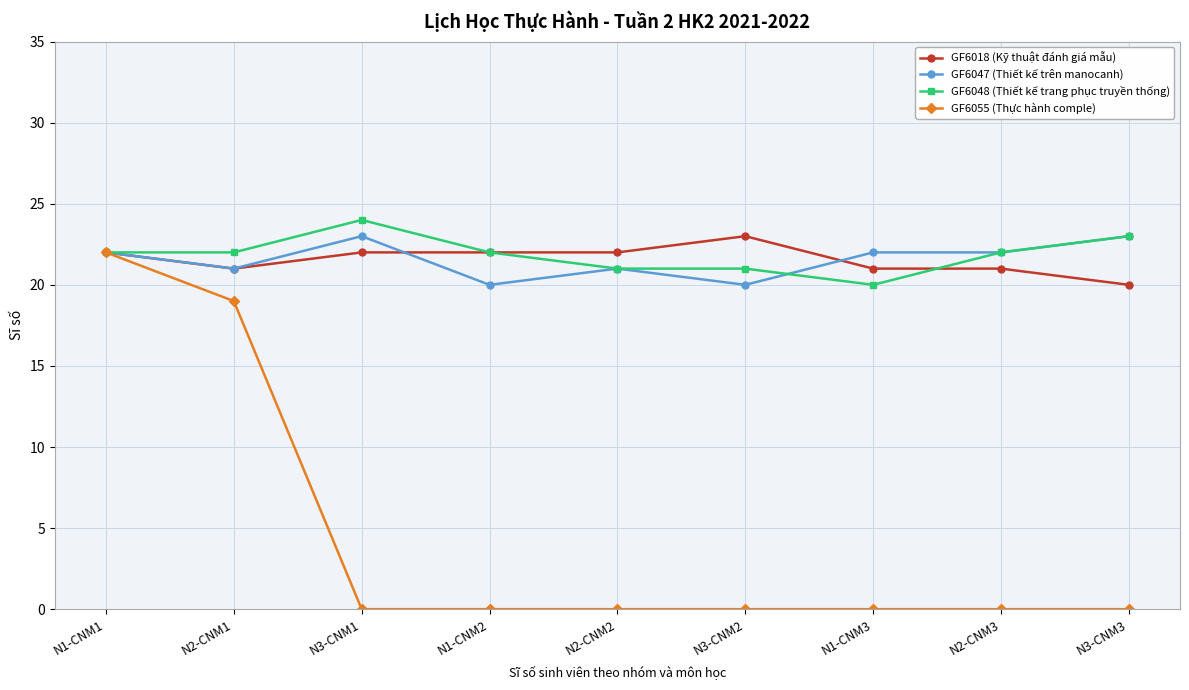

How many data points in GF6047 (Thiết kế trên manocanh) are less than 22?

4